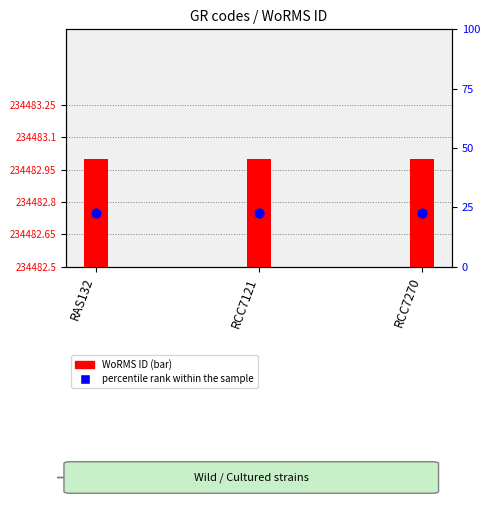

At how many categories does at least one series exceed 87866?

3